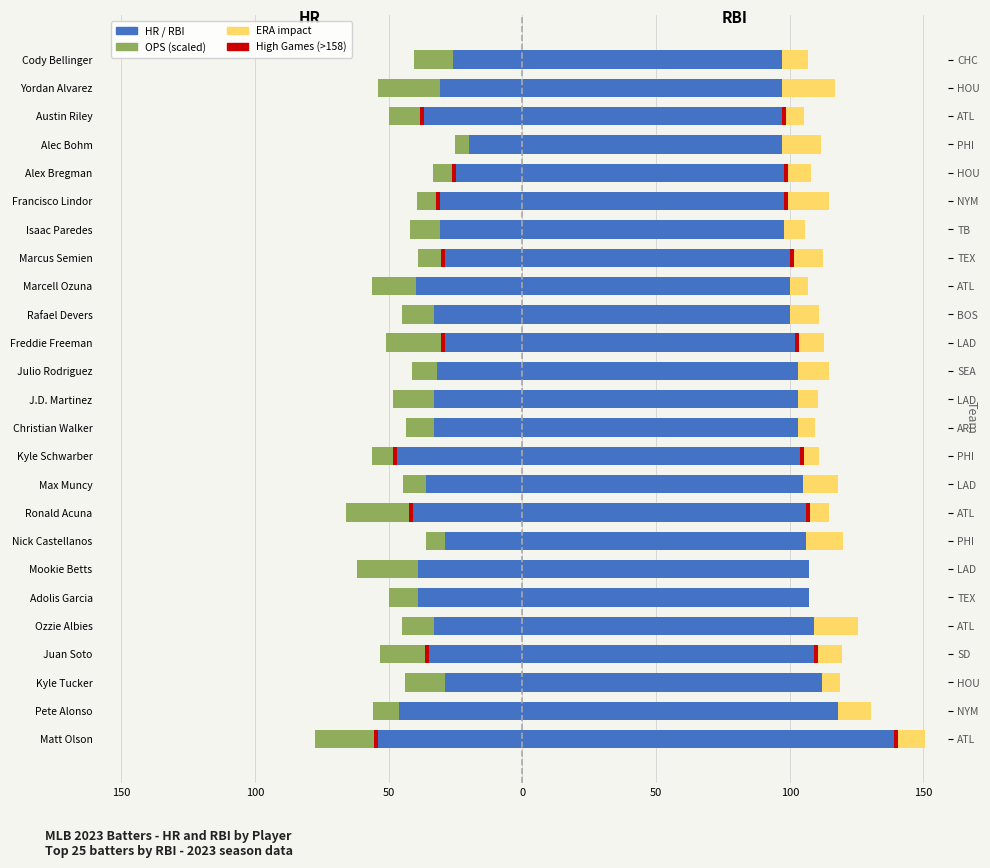

How many bars are there in each group?

4